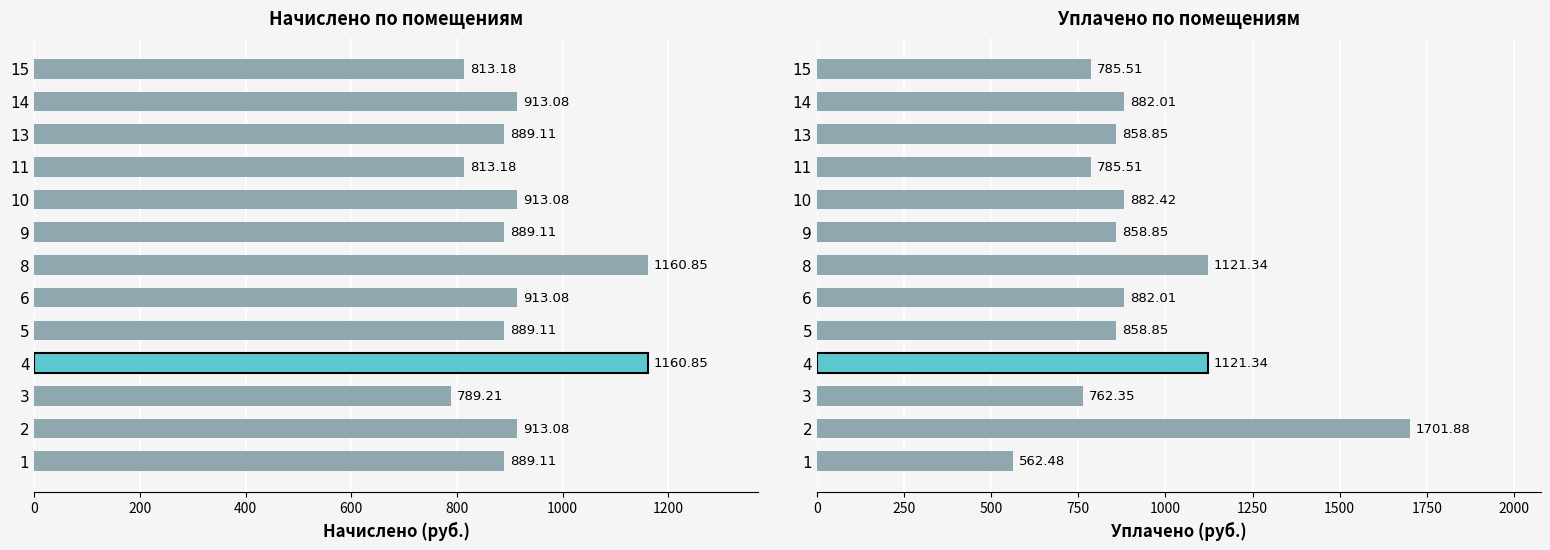

Is the value of начислено at 3 greater than the value of уплачено at 2?

No